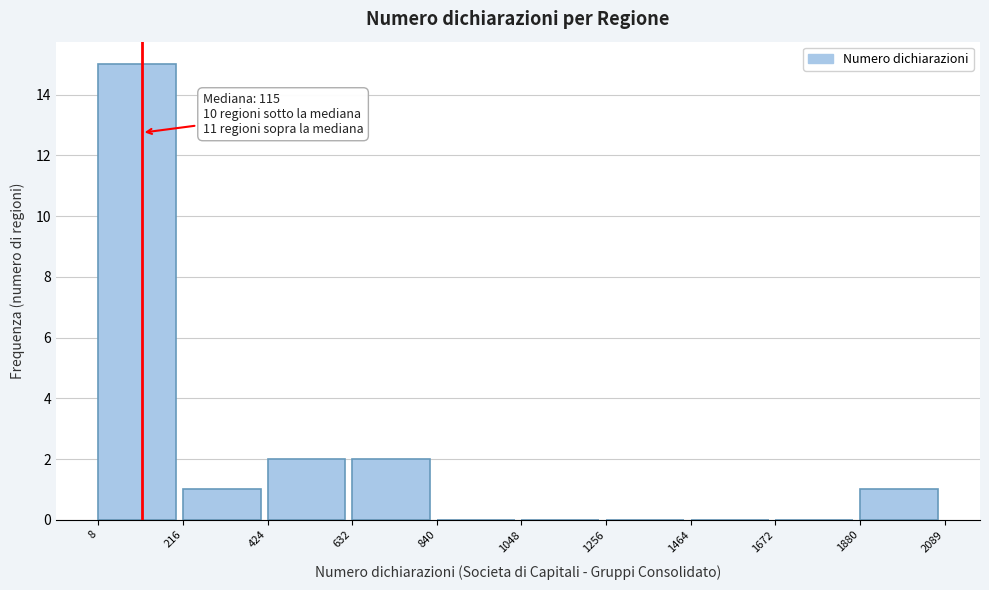

Which range on the x-axis has the tallest bar?

8 to 216